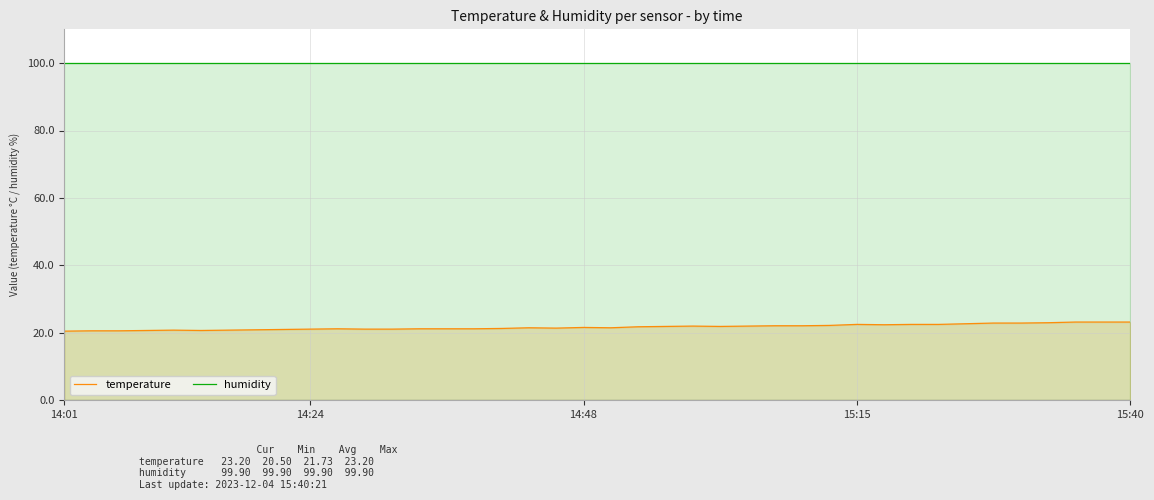

True or false: temperature and humidity cross at least once.

False